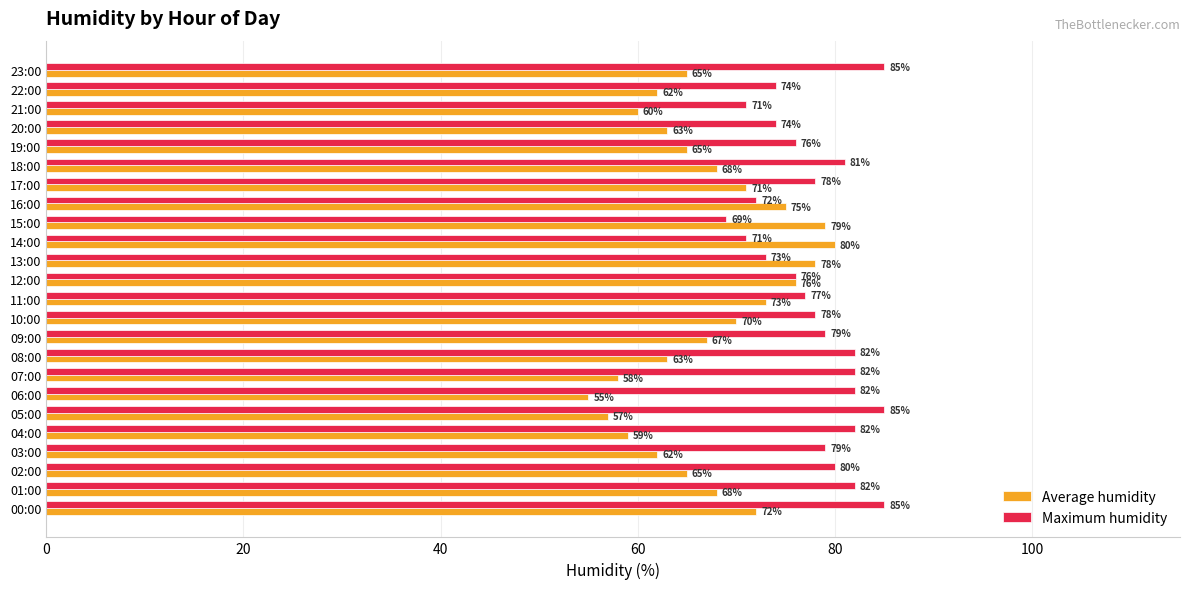

Where is Maximum humidity nearest to the value 77?

11:00